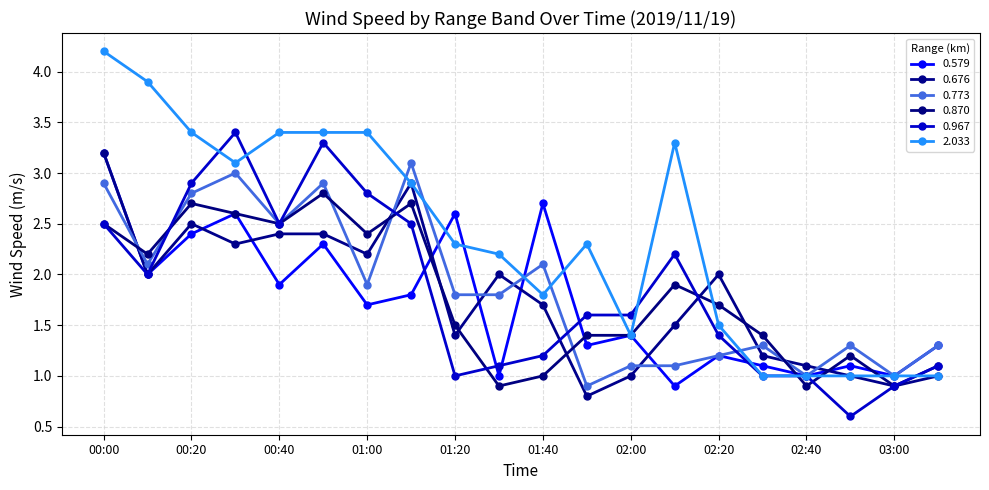

Is this an area chart (filled region under the line)?

No